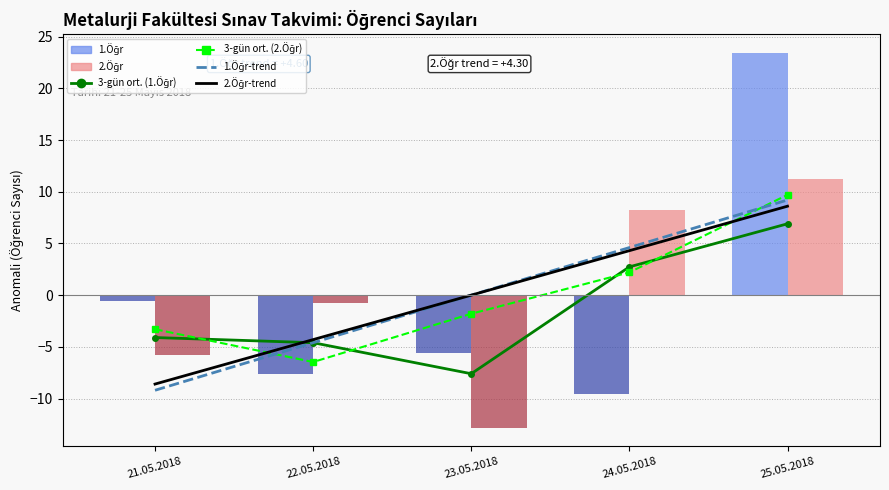

The value of 3-gün hareketli ort. (2.Öğr) at 25.05.2018 is 9.7. True or false?

True